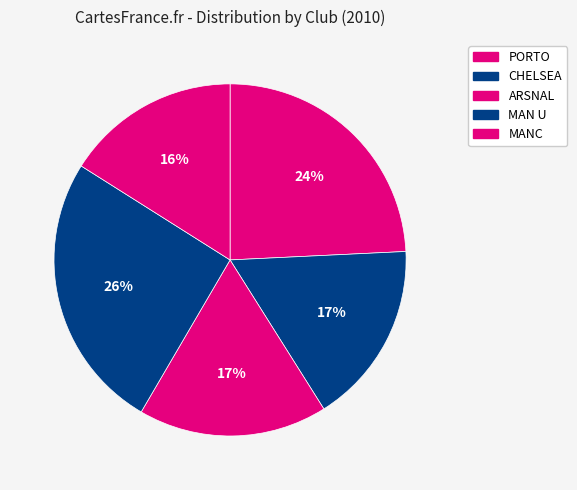

Does CHELSEA represent more than half of the total?

No